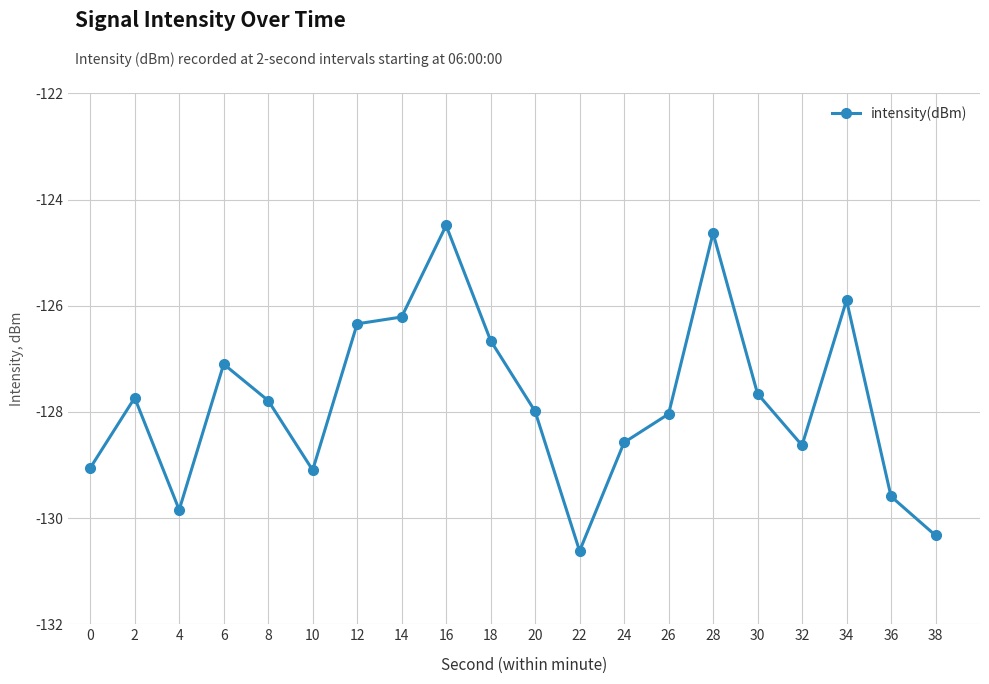

What is the approximate value at 26?

-128.0